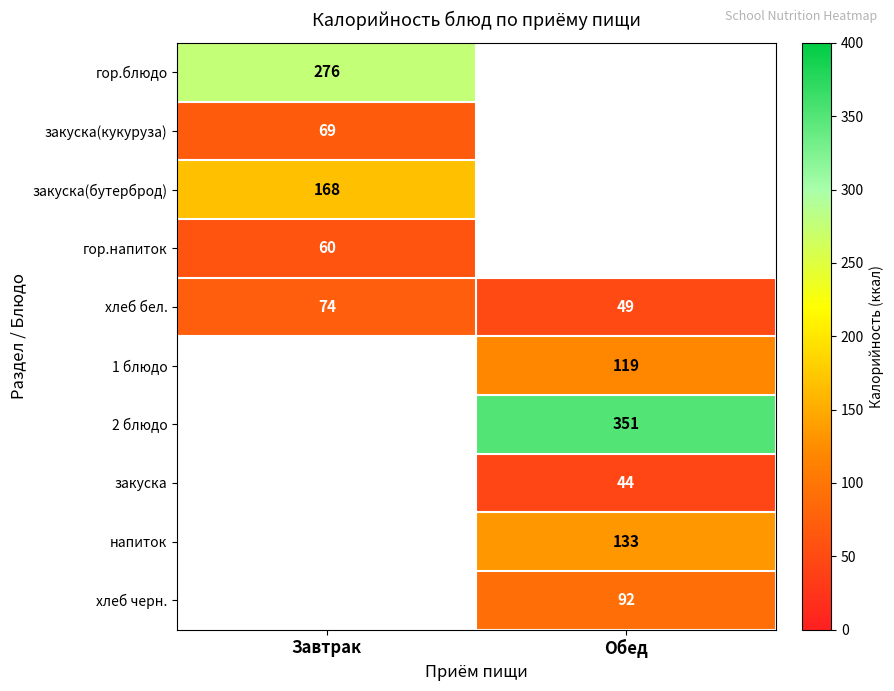

What is the sum of all хлеб бел. values?

123